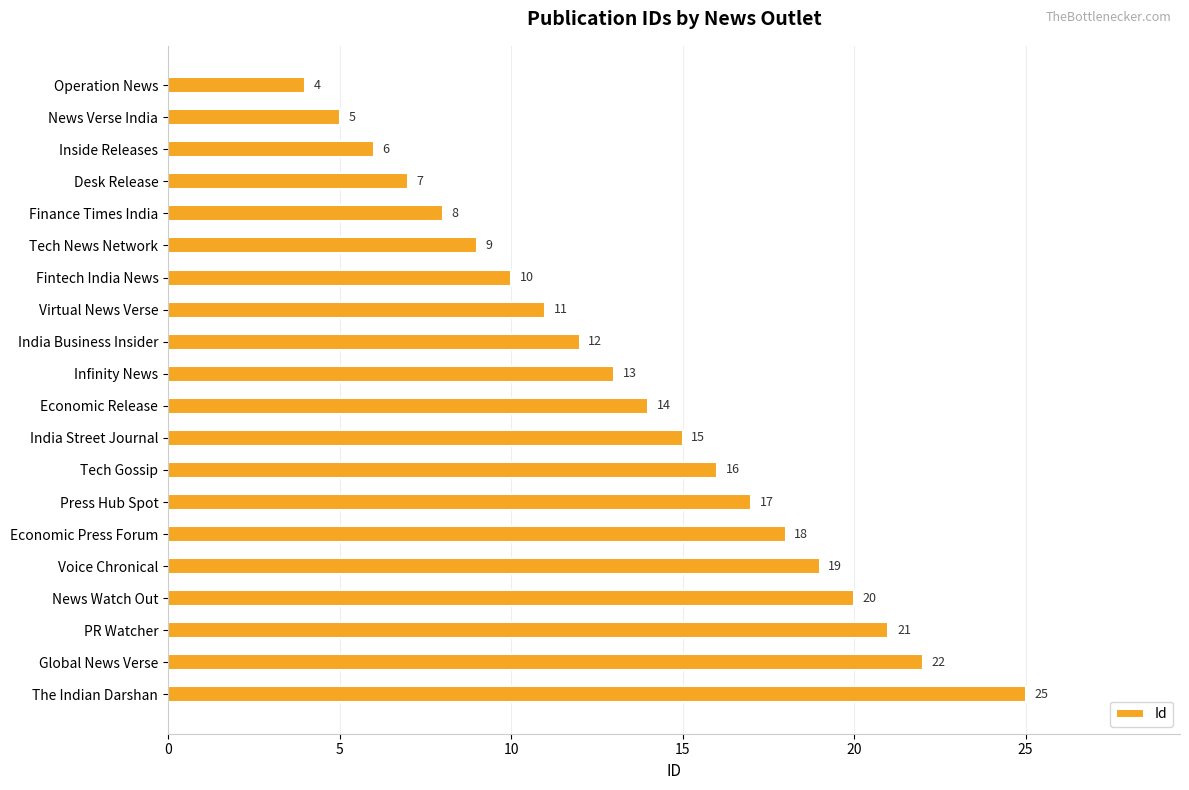

What is the maximum value shown in the chart?

25